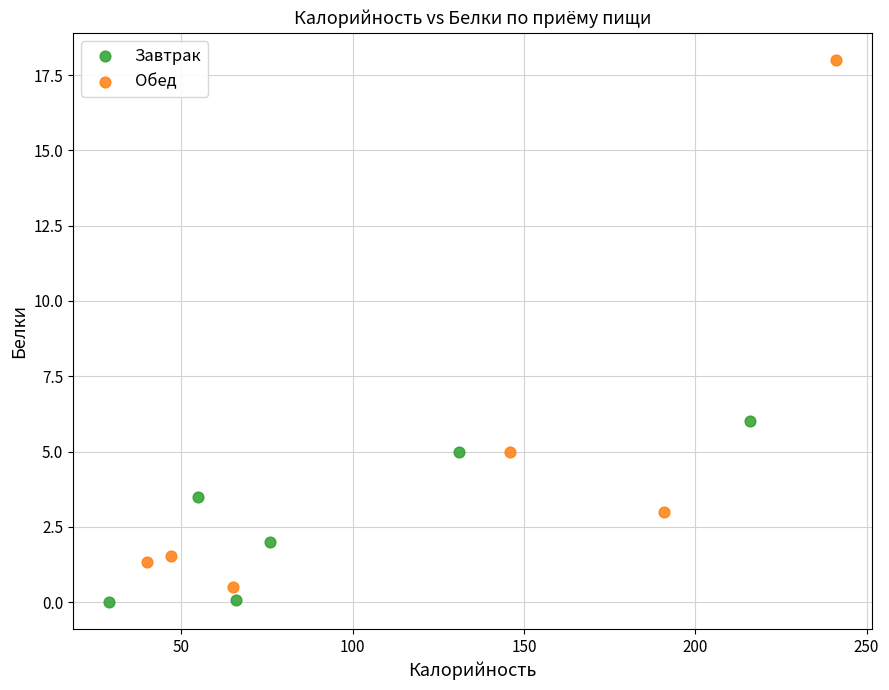

Which series has the widest spread of Y values?

Обед